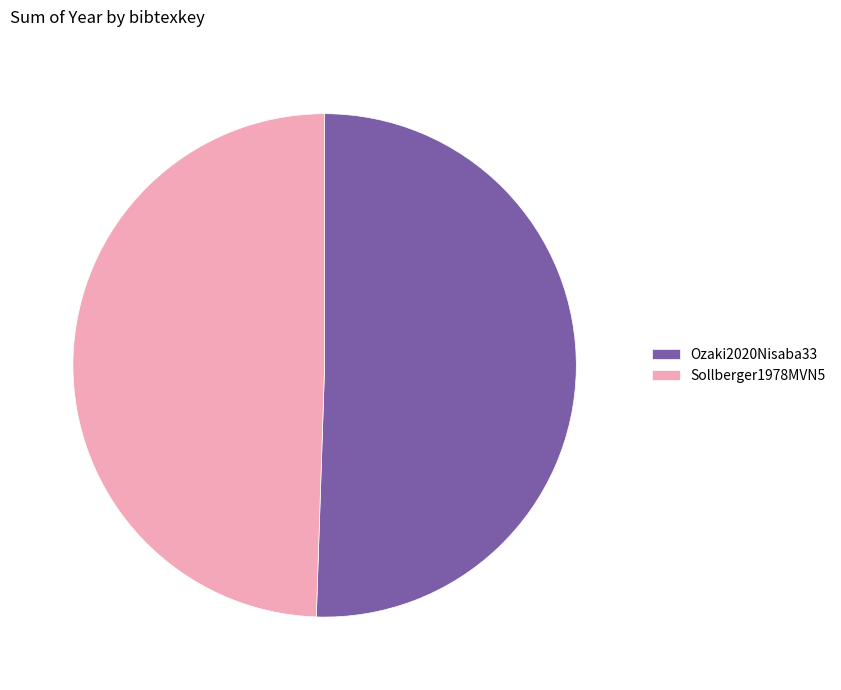

Between Ozaki2020Nisaba33 and Sollberger1978MVN5, which is larger?

Ozaki2020Nisaba33